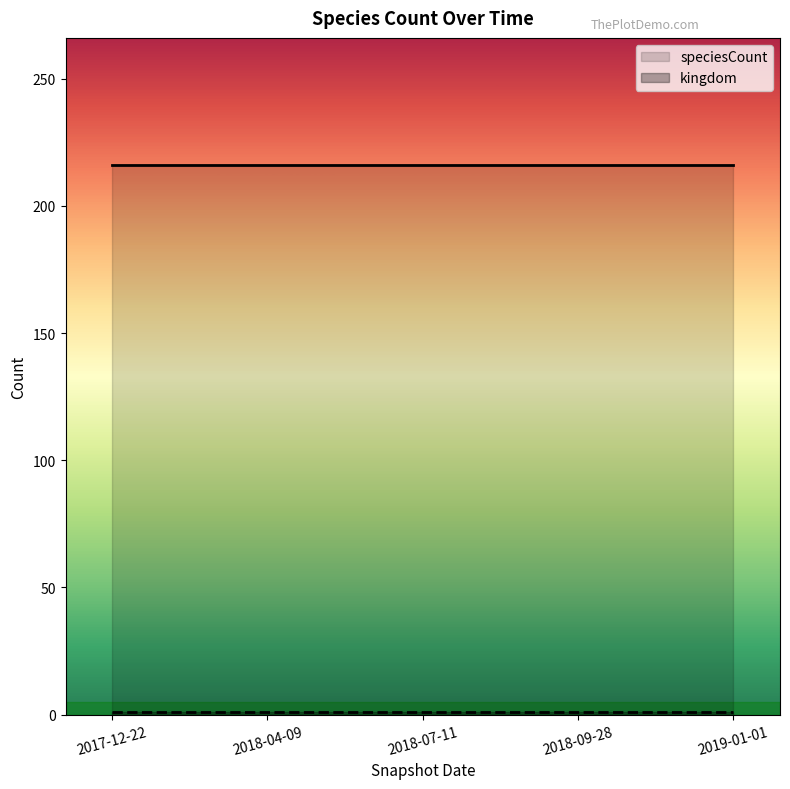

Which series changed the most between 2017-12-22 and 2018-07-11?

speciesCount